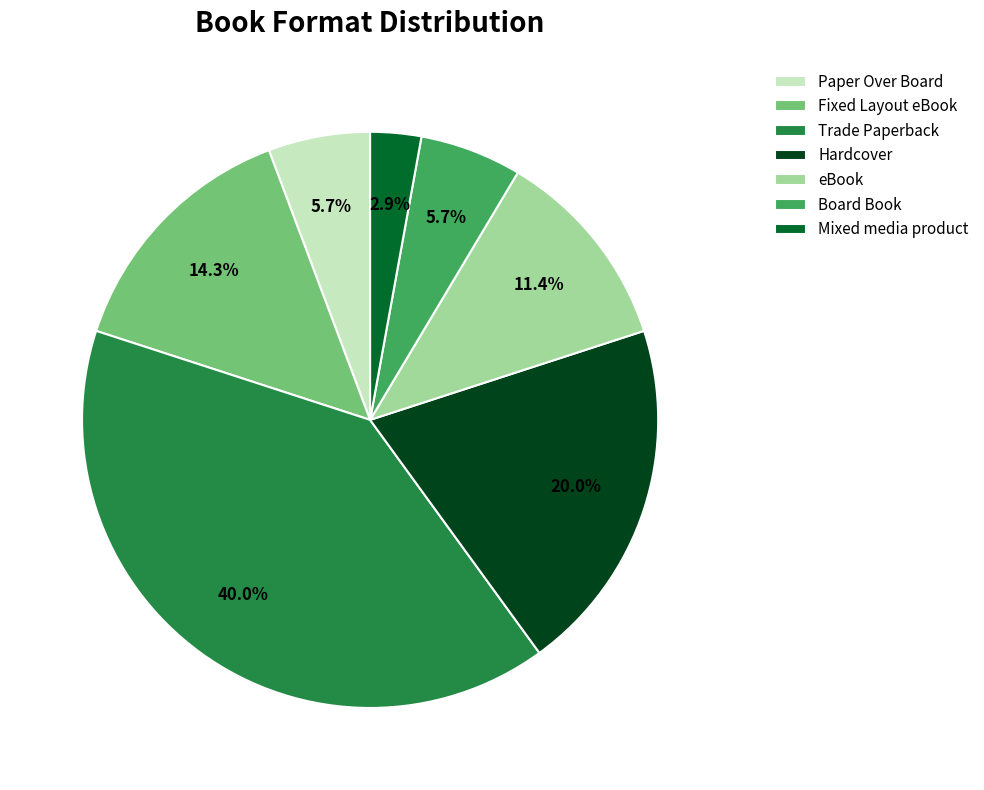

How many slices are in this pie chart?

7